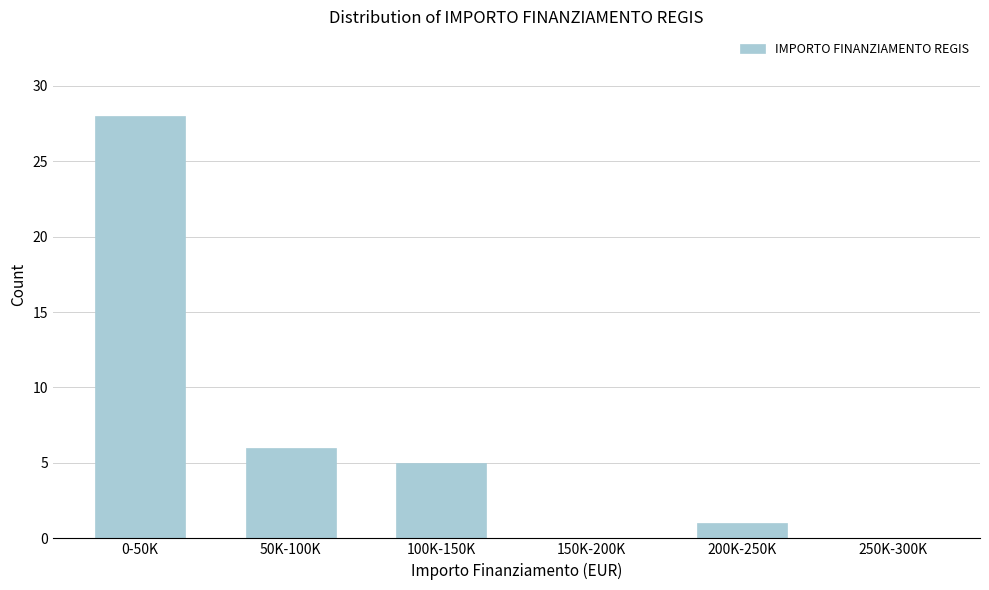

Reading right to left, extract all data points from this chart.

250K-300K=0	200K-250K=1	150K-200K=0	100K-150K=5	50K-100K=6	0-50K=28